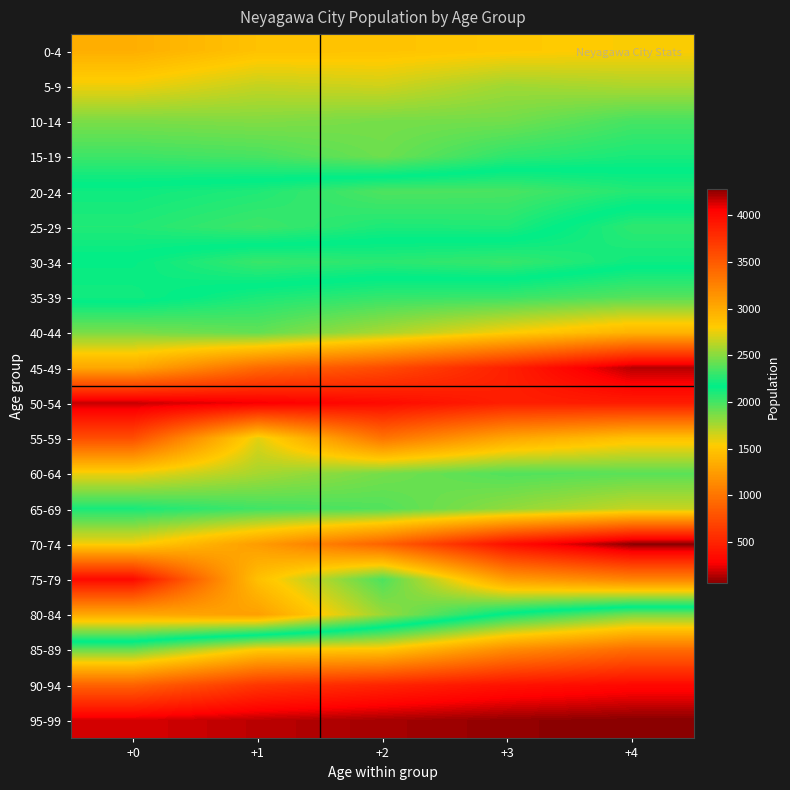

Reading right to left, list all the values displayed in this chart.

0-4: +4=1547	+3=1518	+2=1484	+1=1479	+0=1358
5-9: +4=1739	+3=1774	+2=1657	+1=1685	+0=1578
10-14: +4=1994	+3=1886	+2=1875	+1=1847	+0=1864
15-19: +4=2107	+3=2054	+2=1897	+1=1992	+0=2017
20-24: +4=2259	+3=2349	+2=2361	+1=2246	+0=2203
25-29: +4=2054	+3=2249	+2=2238	+1=2320	+0=2252
30-34: +4=2133	+3=2029	+2=2062	+1=2026	+0=2157
35-39: +4=2379	+3=2311	+2=2295	+1=2236	+0=2124
40-44: +4=2950	+3=2787	+2=2585	+1=2411	+0=2470
45-49: +4=4190	+3=3862	+2=3590	+1=3398	+0=3027
50-54: +4=3890	+3=3867	+2=3997	+1=4078	+0=4164
55-59: +4=2860	+3=3027	+2=3342	+1=2727	+0=3575
60-64: +4=2391	+3=2367	+2=2456	+1=2578	+0=2755
65-69: +4=2656	+3=2526	+2=2369	+1=2326	+0=2229
70-74: +4=4275	+3=3969	+2=3449	+1=3090	+0=2777
75-79: +4=3246	+3=3086	+2=2356	+1=2868	+0=3999
80-84: +4=1878	+3=2134	+2=2546	+1=3071	+0=3014
85-89: +4=945	+3=1139	+2=1491	+1=1521	+0=1909
90-94: +4=328	+3=388	+2=501	+1=613	+0=887
95-99: +4=61	+3=83	+2=117	+1=155	+0=207